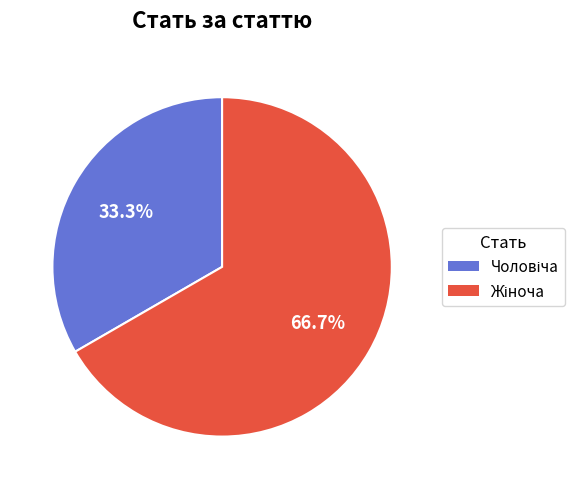

To the nearest percent, what is the average slice percentage?

50%